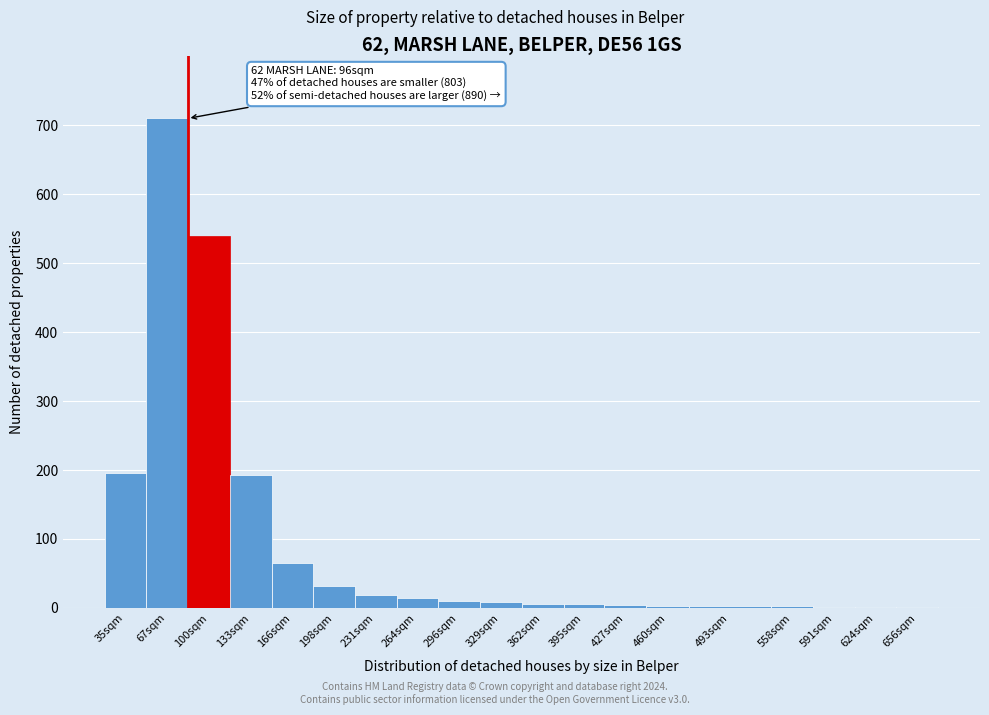

What is the greatest value displayed?

710